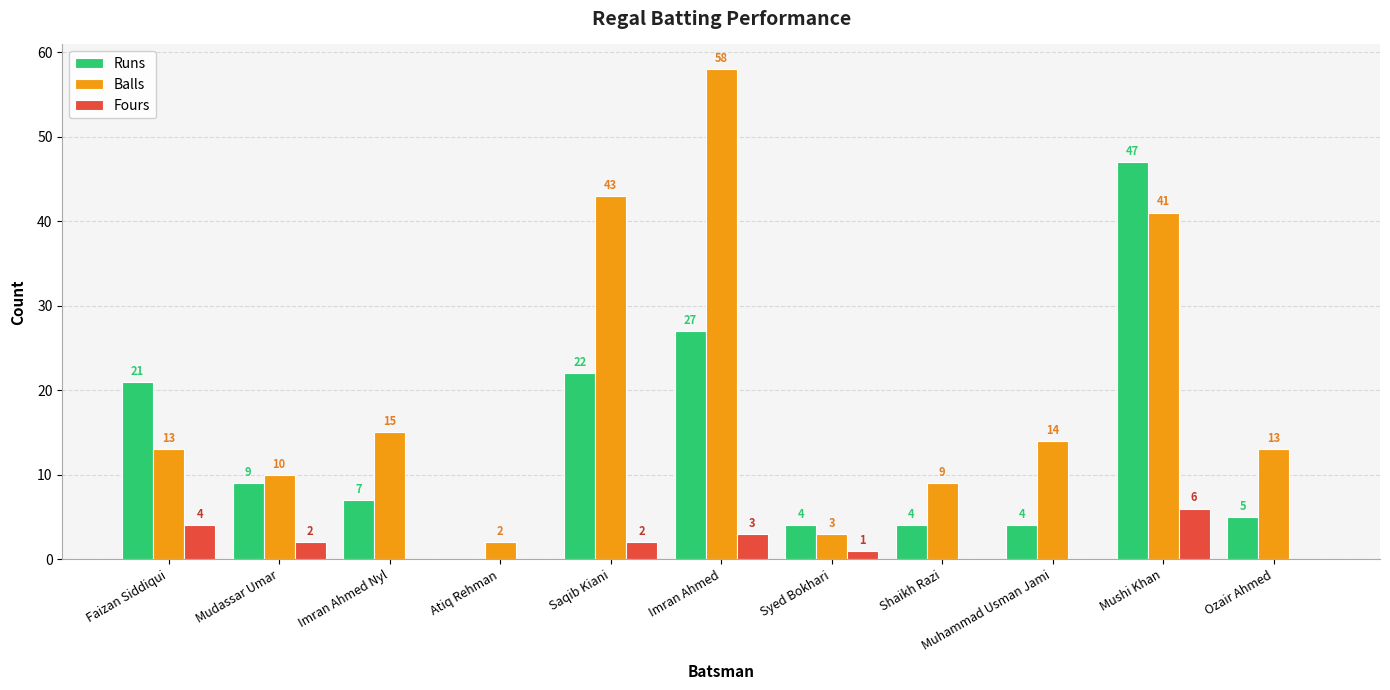

How many groups of bars are there?

11